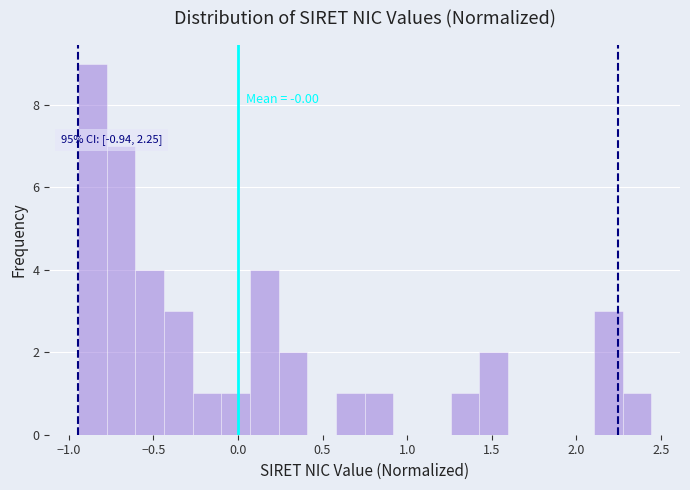

Around what value on the x-axis is the tallest bar? Give the approximate position of its centre, as read against the axis.

-0.85